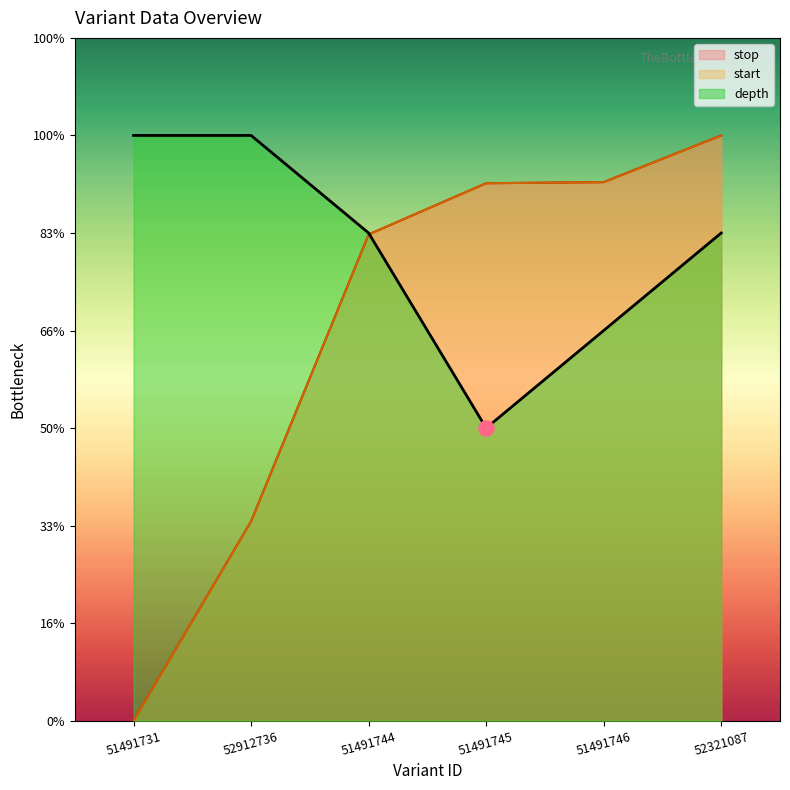

Which series has the widest spread of Y values?

start